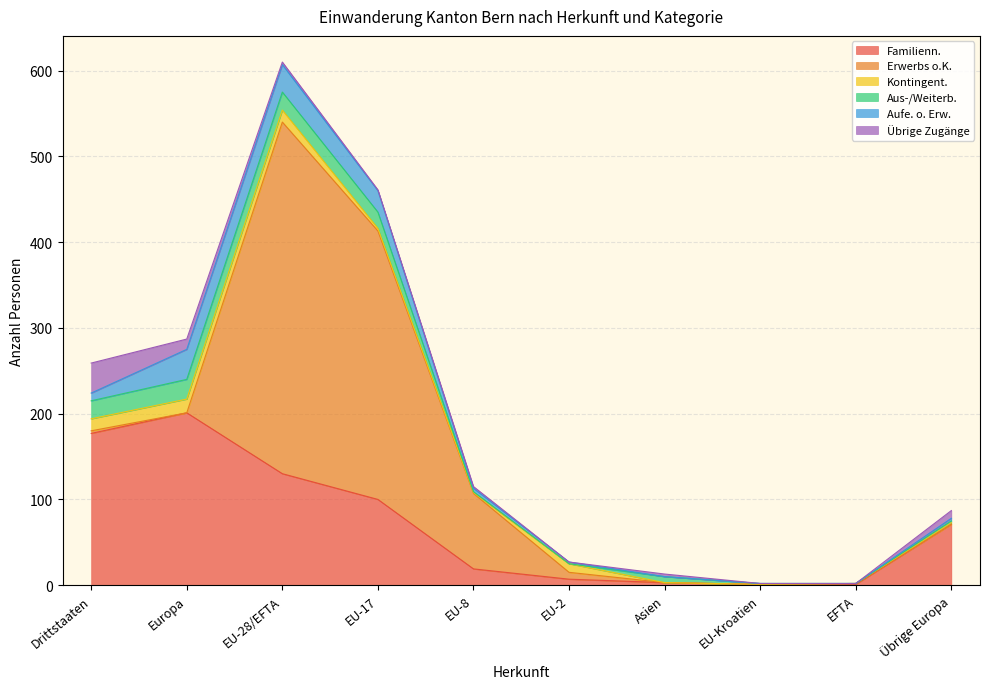

How many intersections are there between Erwerbs o.K. and Übrige Zugänge?

3